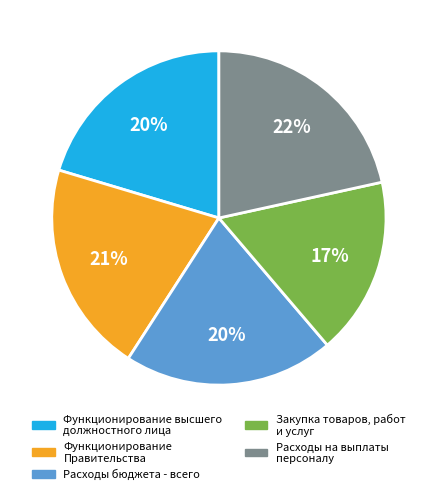

True or false: Расходы бюджета - всего accounts for 20% of the total.

True